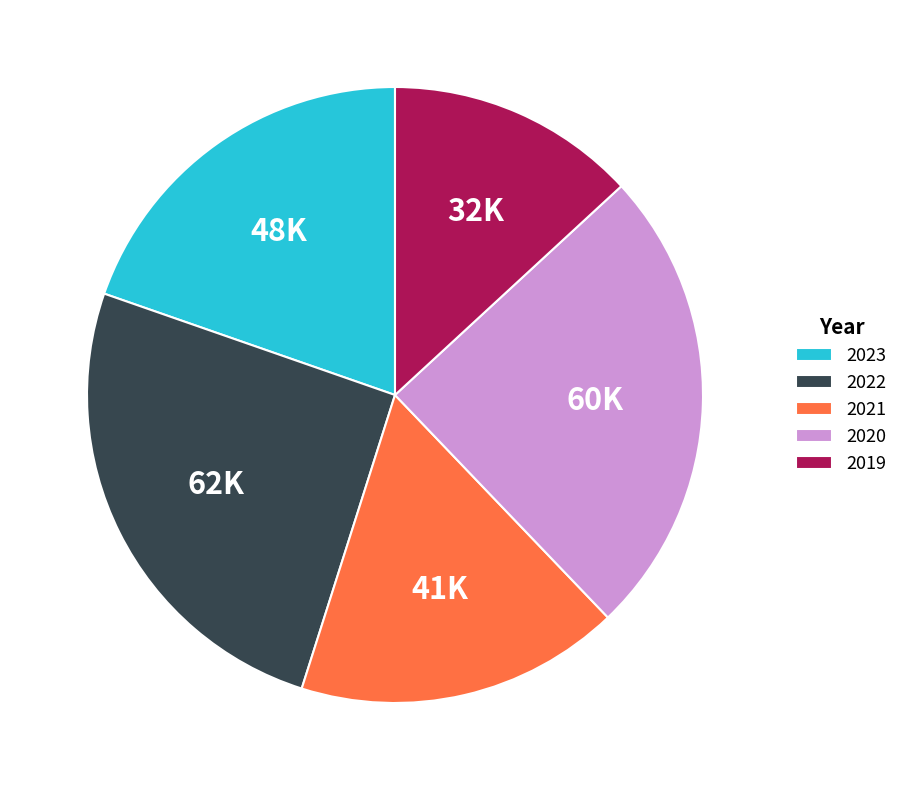

Rank the categories by value from lowest to highest.

2019, 2021, 2023, 2020, 2022